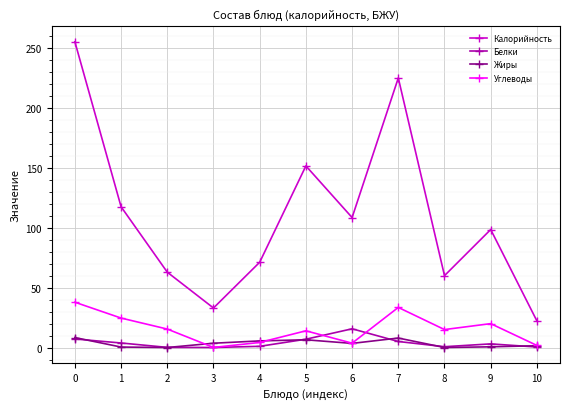

True or false: Углеводы and Калорийность cross at least once.

False